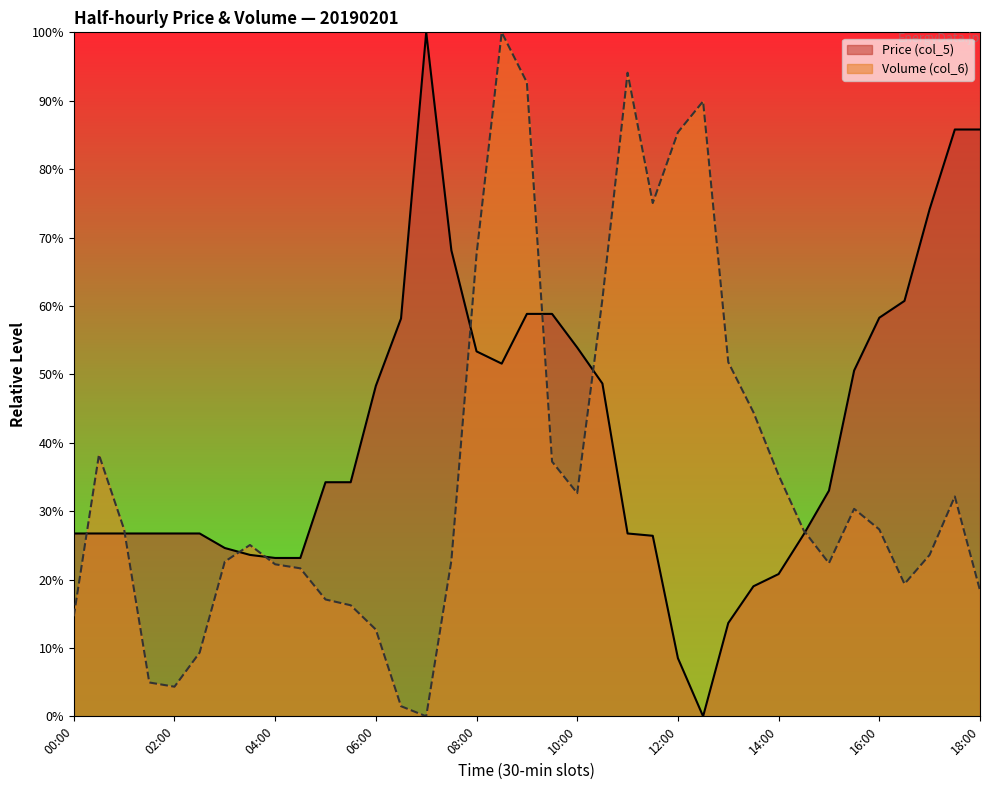

In Volume (col_6), how many points are higher than both neighbors (excluding endpoints)?

7